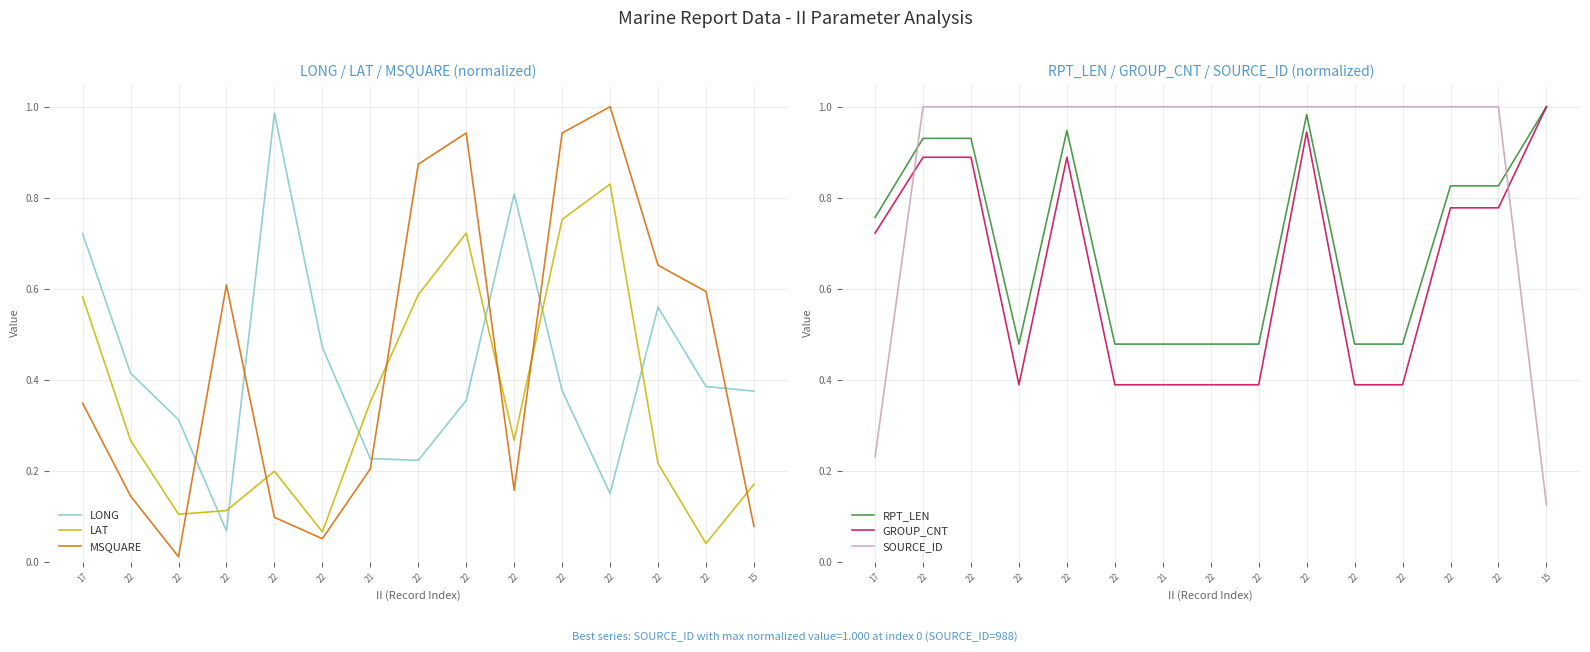

The SOURCE_ID series shows 1.0 at 22. True or false?

True